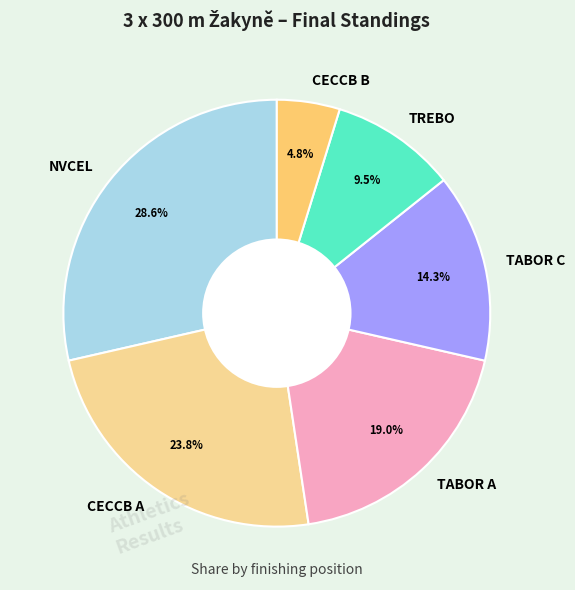

What is the ratio of the value at CECCB A to the value at TREBO?

2.5